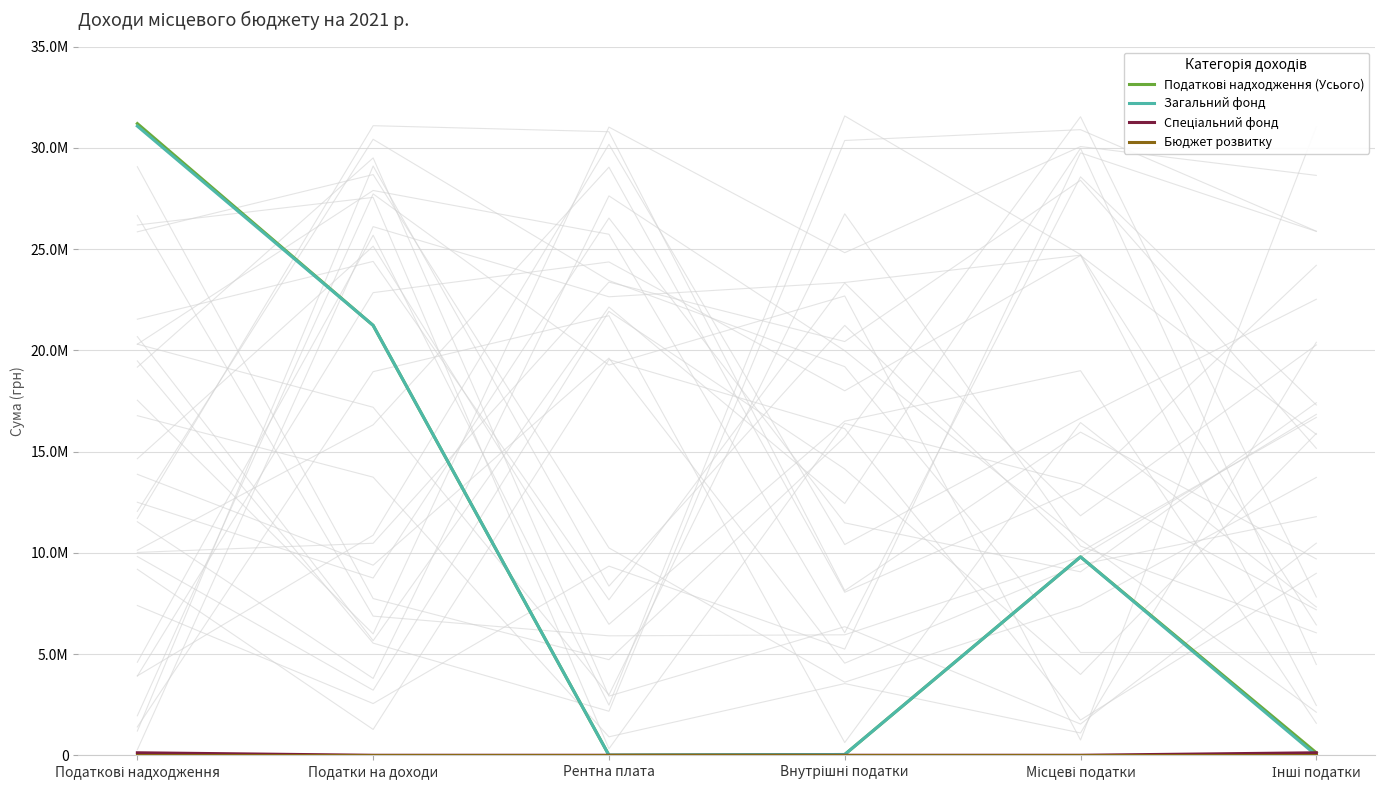

Rank the series by their maximum value, from lowest to highest.

Бюджет розвитку, Спеціальний фонд, Загальний фонд, Податкові надходження (Усього)